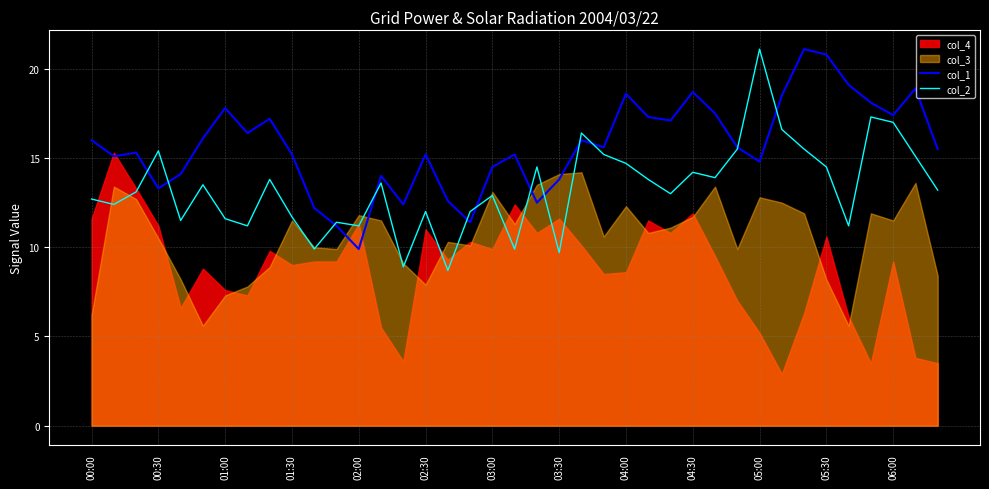

Which category has the highest value in the col_2 series?

05:00